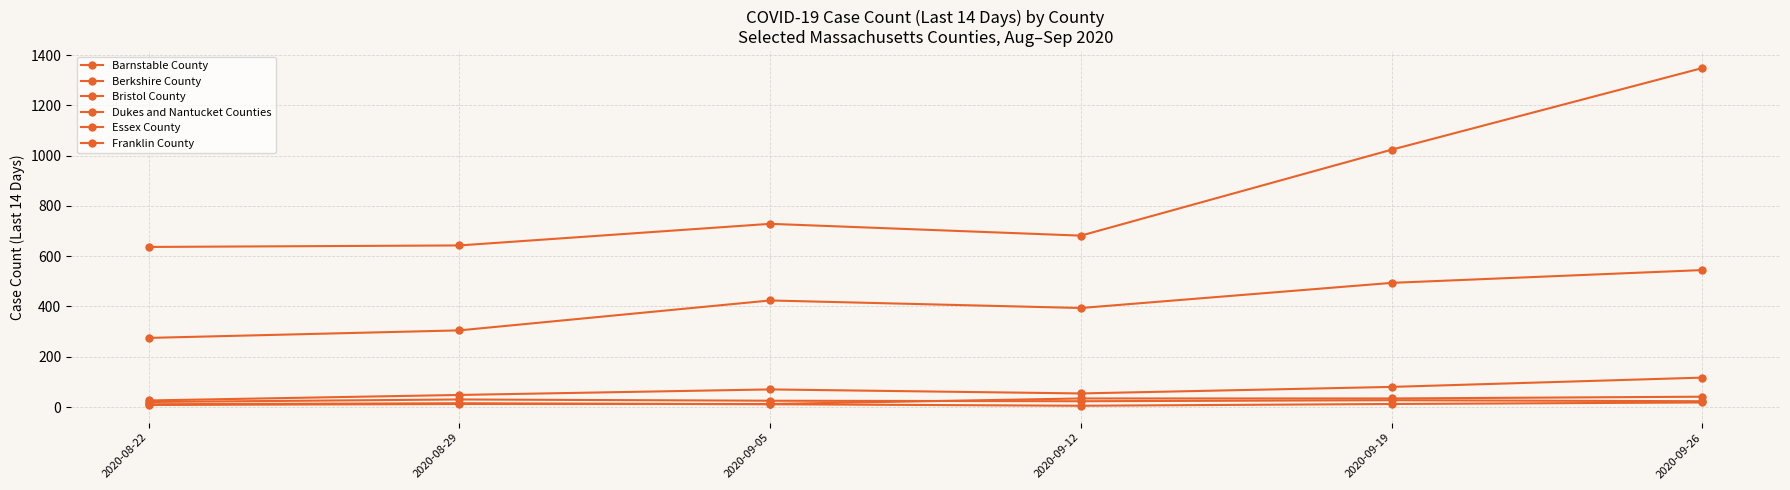

What is the total value across all series at 2020-09-19?

1671